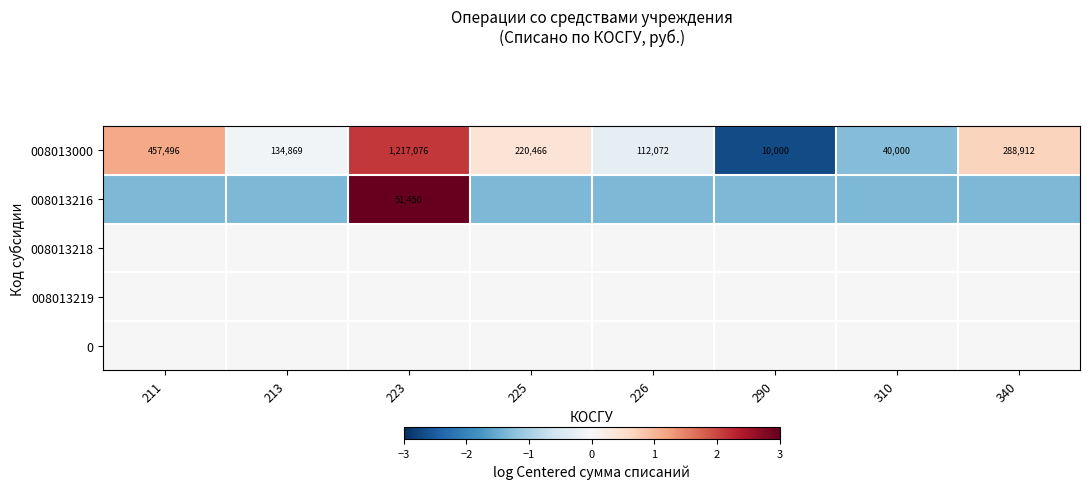

At which category is the sum across all series the highest?

223